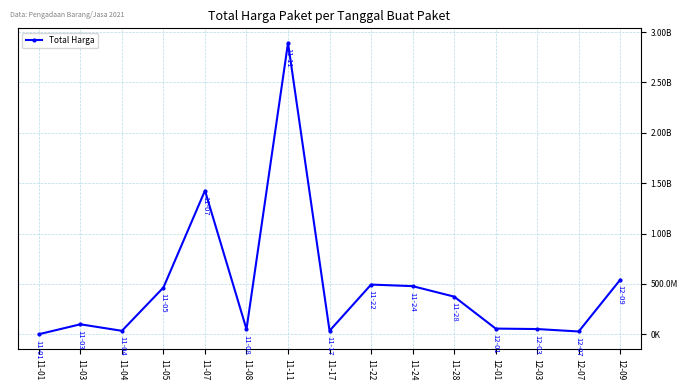

At which label does the data first exceed 98772570?

11-05